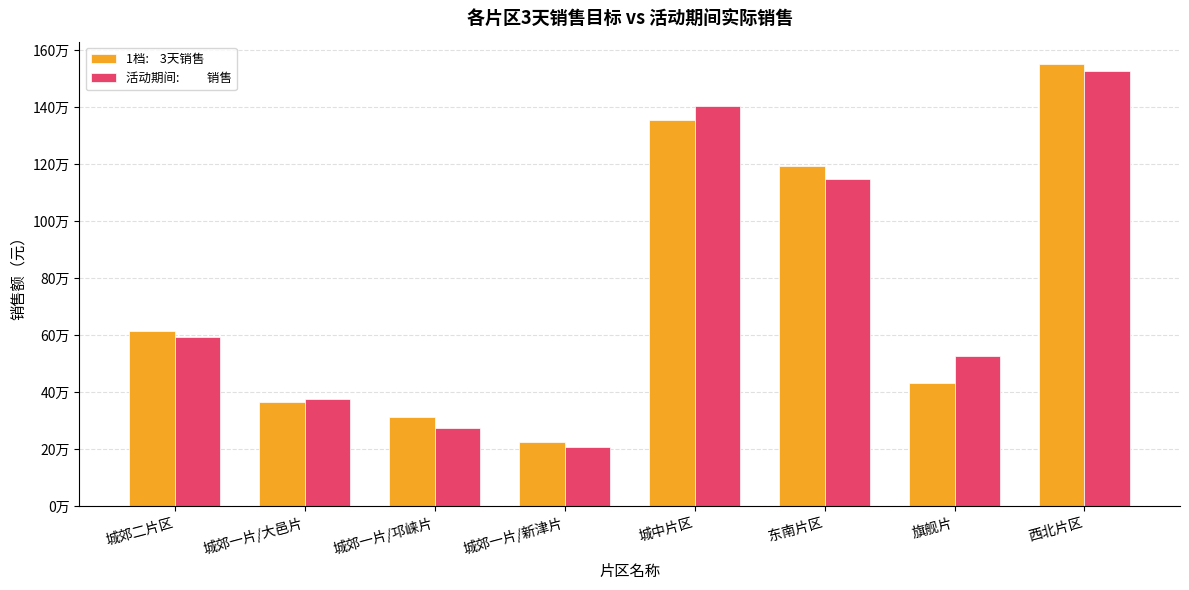

Are the bars grouped side by side (vs. stacked)?

Yes